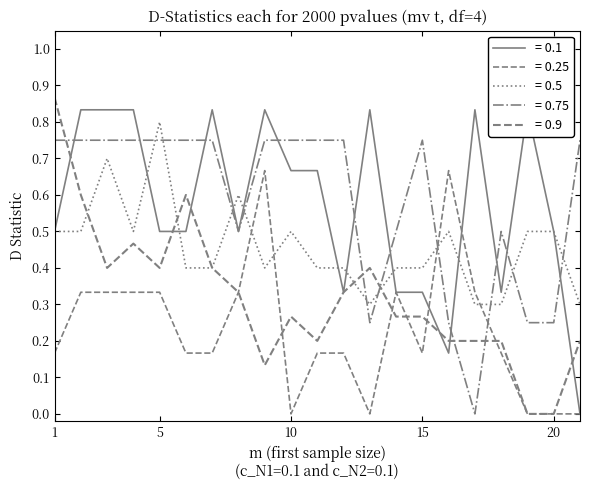

Which series has the largest total across all categories?

task4